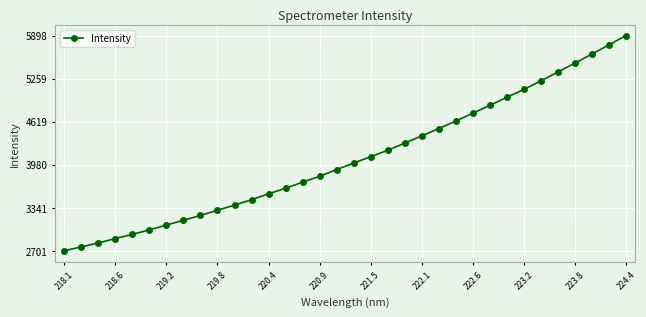

How many distinct data groups are displayed?

1